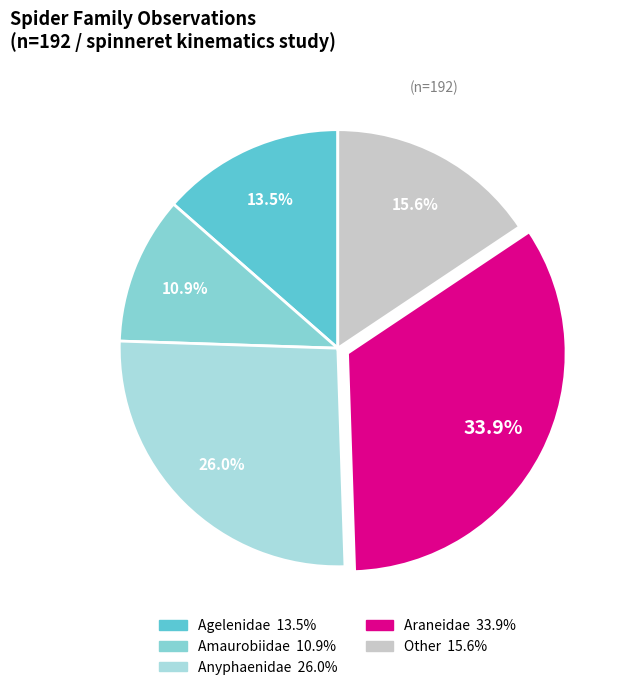

Is there any slice that represents more than half of the pie?

No